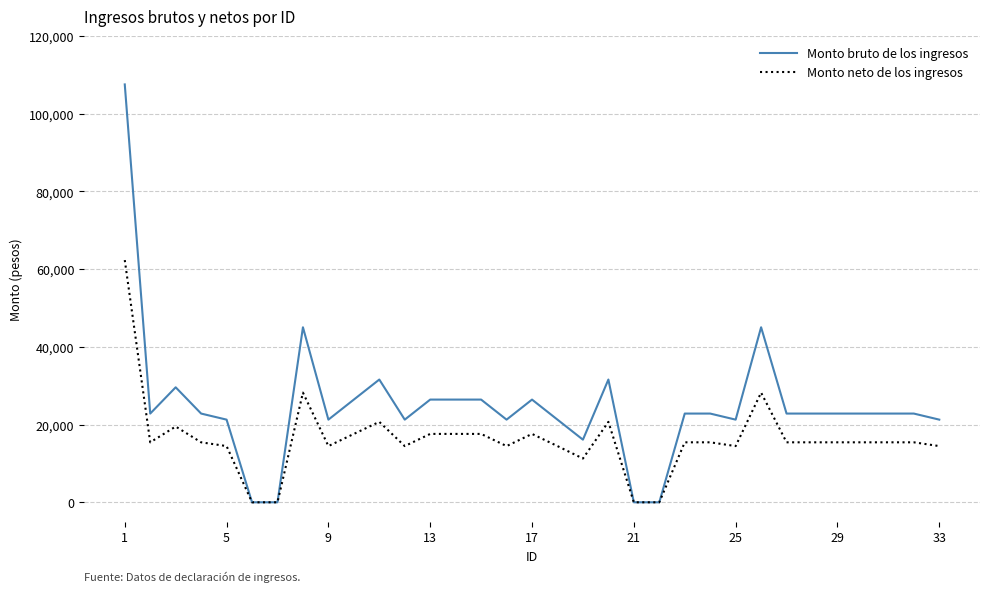

Which series has the largest total across all categories?

Monto bruto de los ingresos